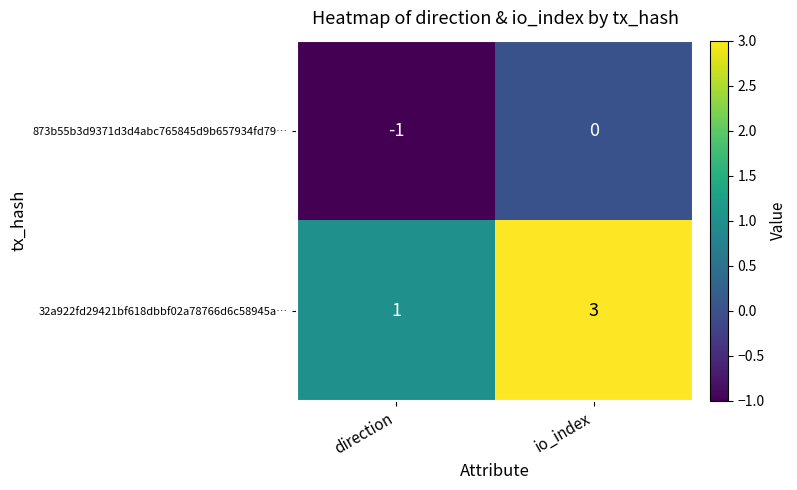

Is it true that 873b55b3d9371d3d4abc765845d9b657934fd79… equals 0 at direction?

False